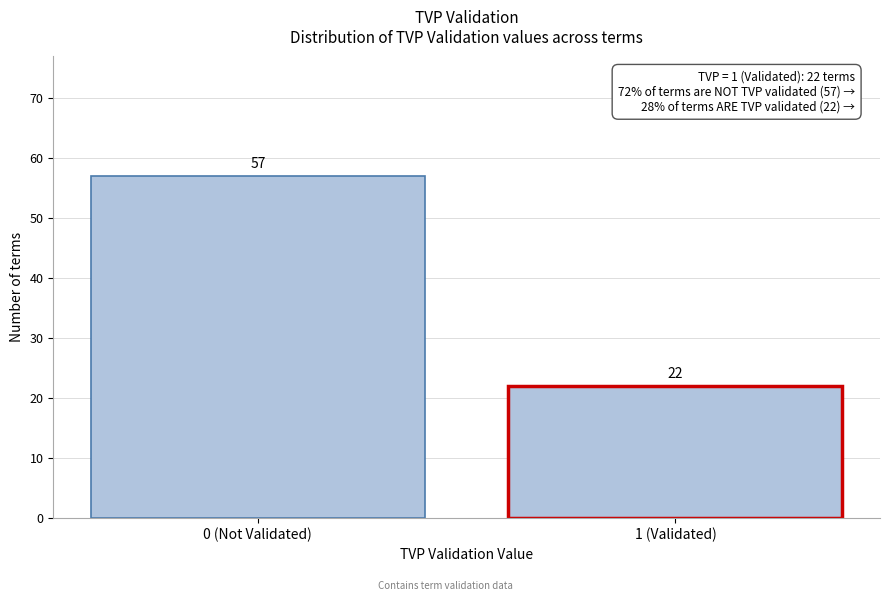

Reading left to right, transcribe all the data shown in this chart.

0 (Not Validated)=57	1 (Validated)=22